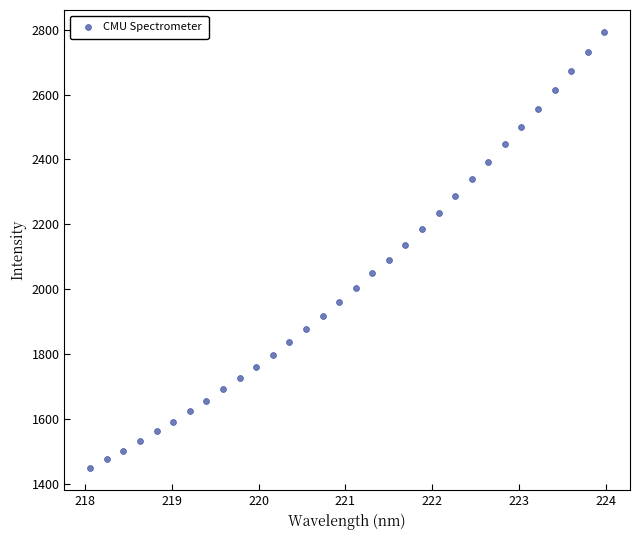

What is the range of Y values (max minus min)?

1343.7